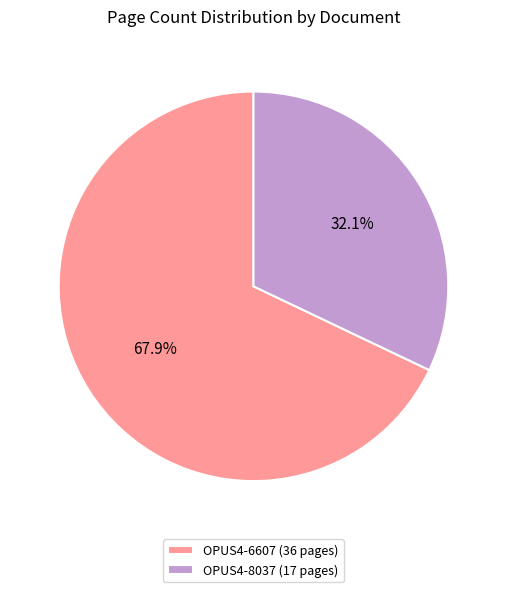

To the nearest percent, what portion does OPUS4-6607 represent?

68%